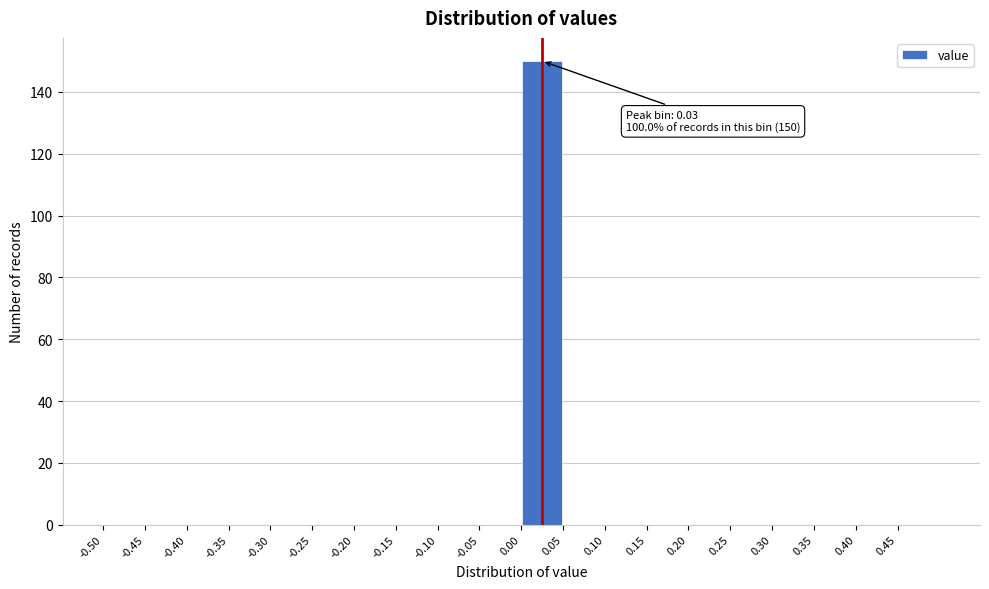

Which range on the x-axis has the tallest bar?

0.00 to 0.05